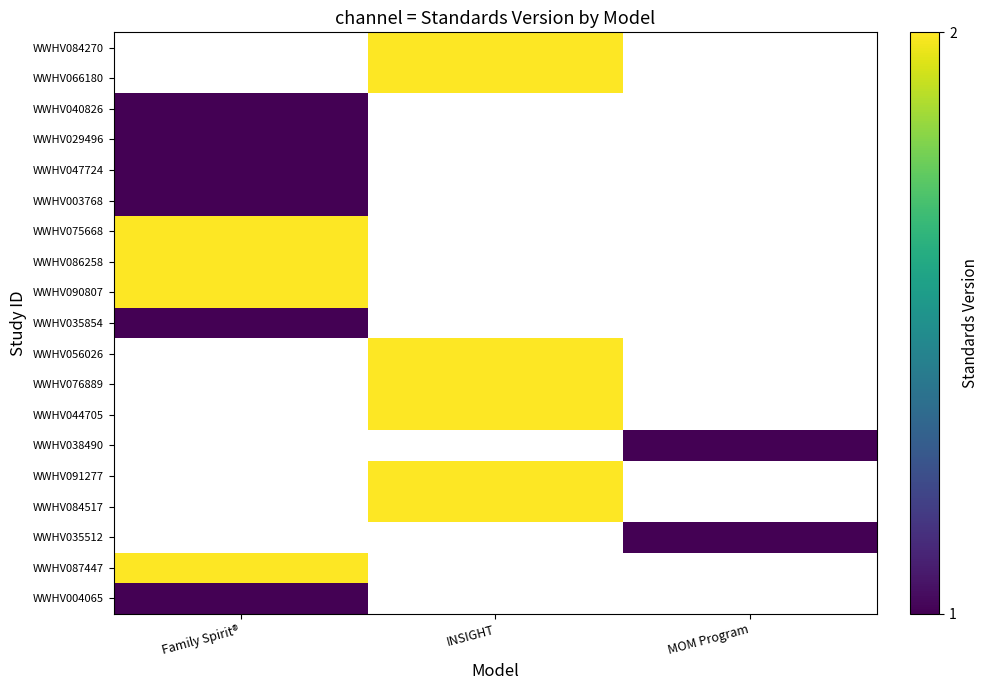

Which category has the highest value across all series?

INSIGHT